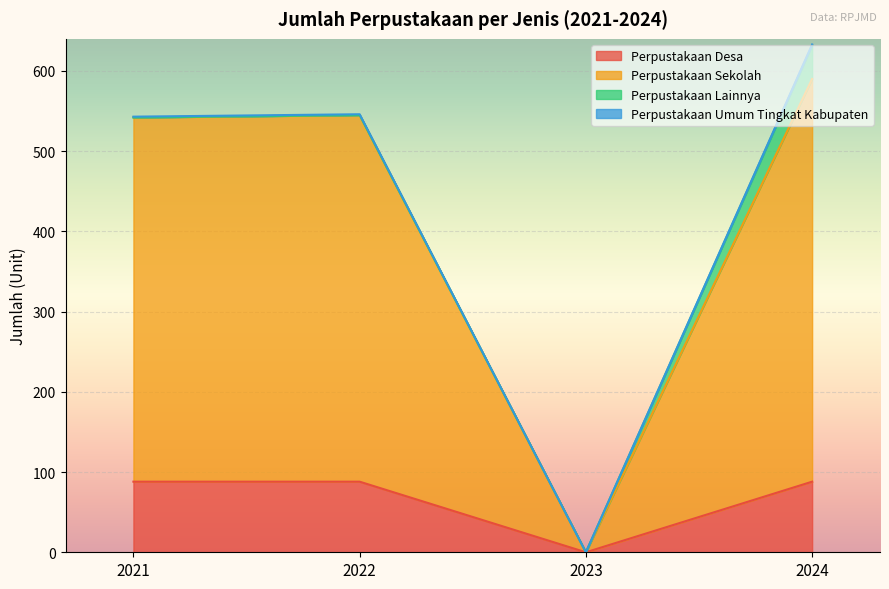

The value of Perpustakaan Desa at 2023 is 0. True or false?

True